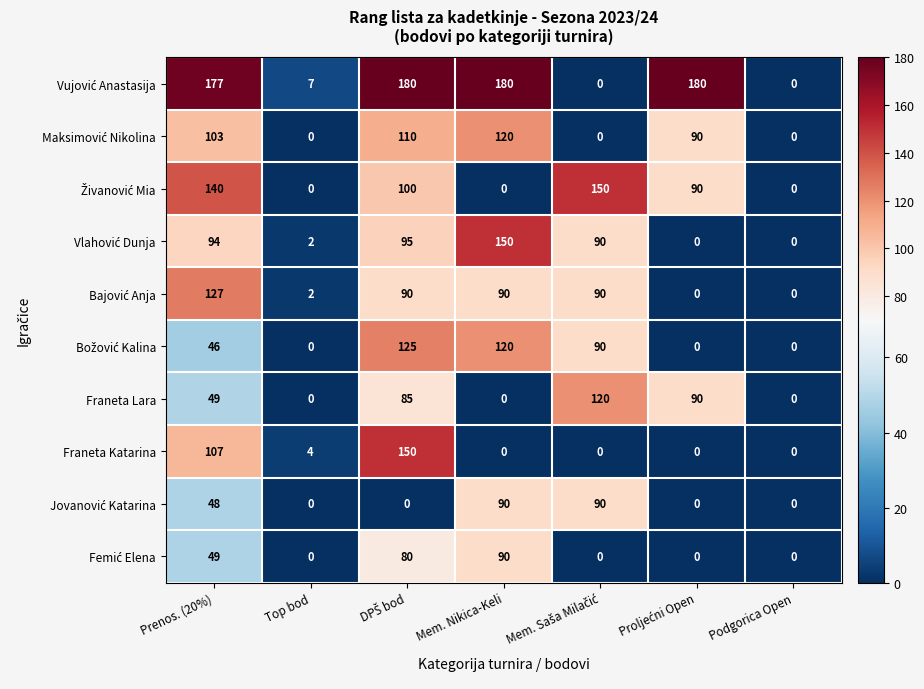

True or false: Franeta Katarina has a value of 6 at Top bod.

False